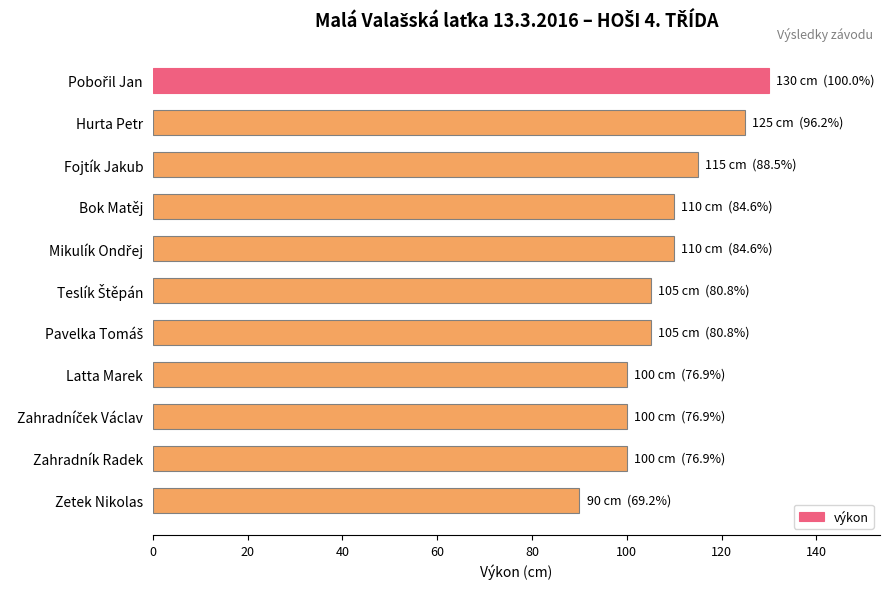

The chart shows a value of 90 at Zetek Nikolas. True or false?

True